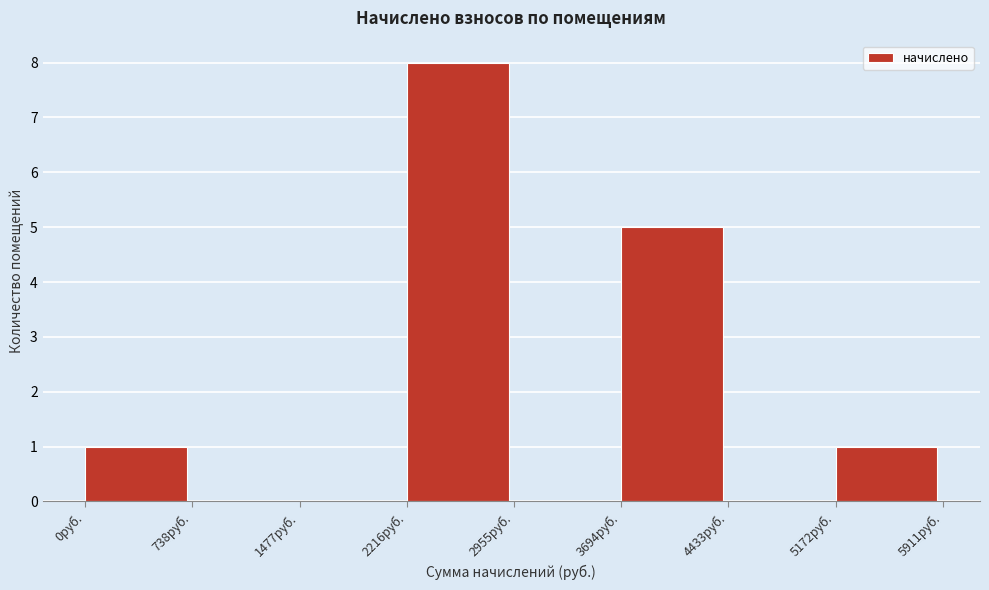

Reading left to right, transcribe this chart: for each bar, give the range it covers on the x-axis and its height. Neither the bar edges nor the heights are printed on the chart, so give them approximately, as read against the axes.

0 to 700: 1
700 to 1500: 0
1500 to 2200: 0
2200 to 3000: 8
3000 to 3700: 0
3700 to 4400: 5
4400 to 5200: 0
5200 to 5900: 1